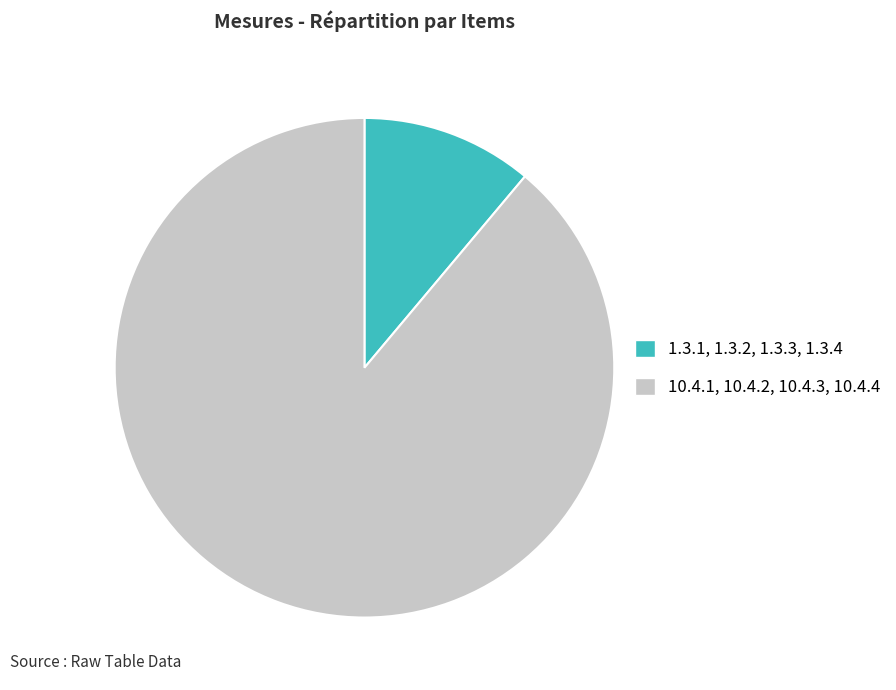

Is the sum of 10.4.1, 10.4.2, 10.4.3, 10.4.4 and 1.3.1, 1.3.2, 1.3.3, 1.3.4 greater than half?

Yes